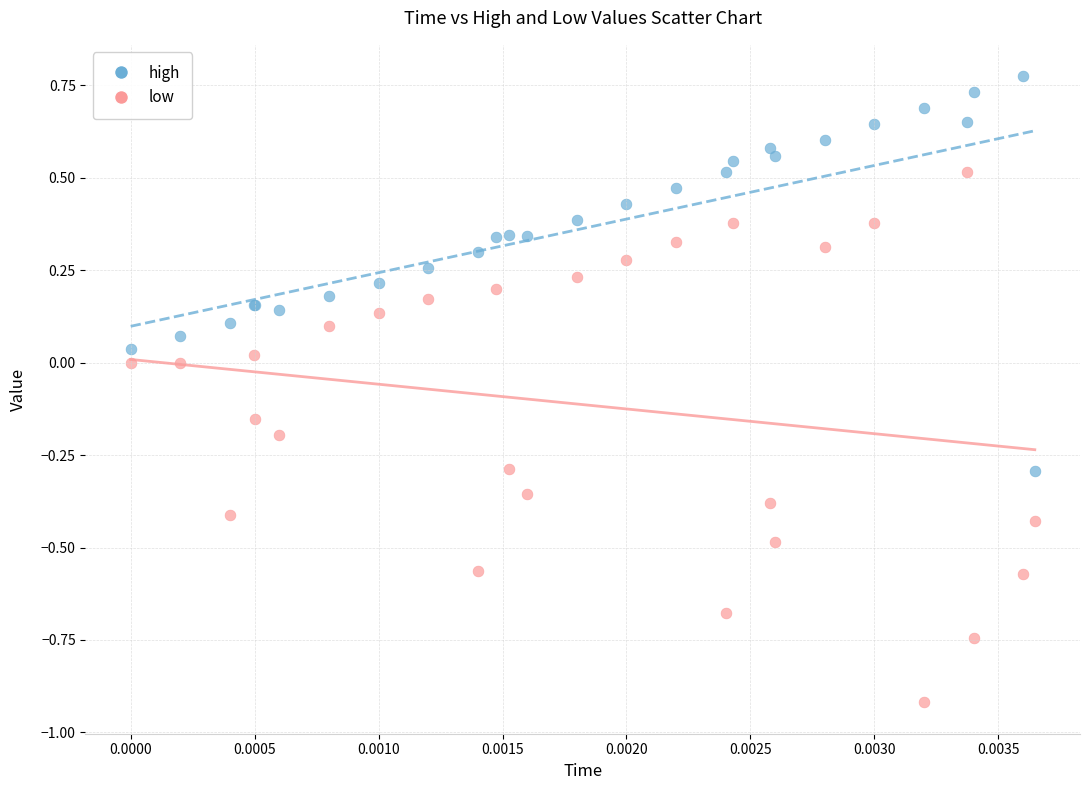

What are all the series names shown in the legend?

high, low